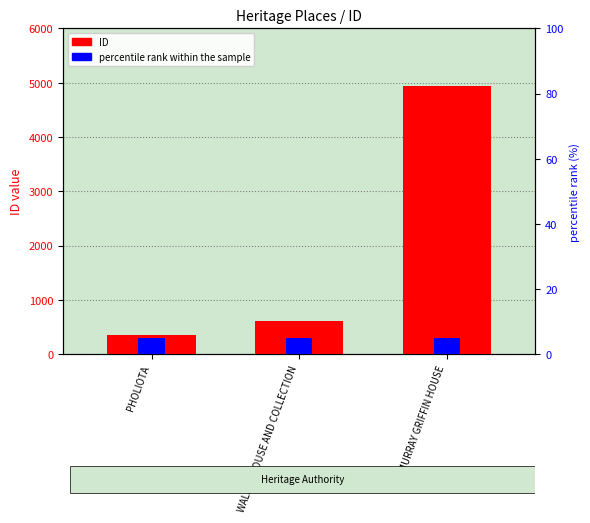

List the labels in order of ID value, smallest first.

PHOLIOTA, WALLER HOUSE AND COLLECTION, MURRAY GRIFFIN HOUSE